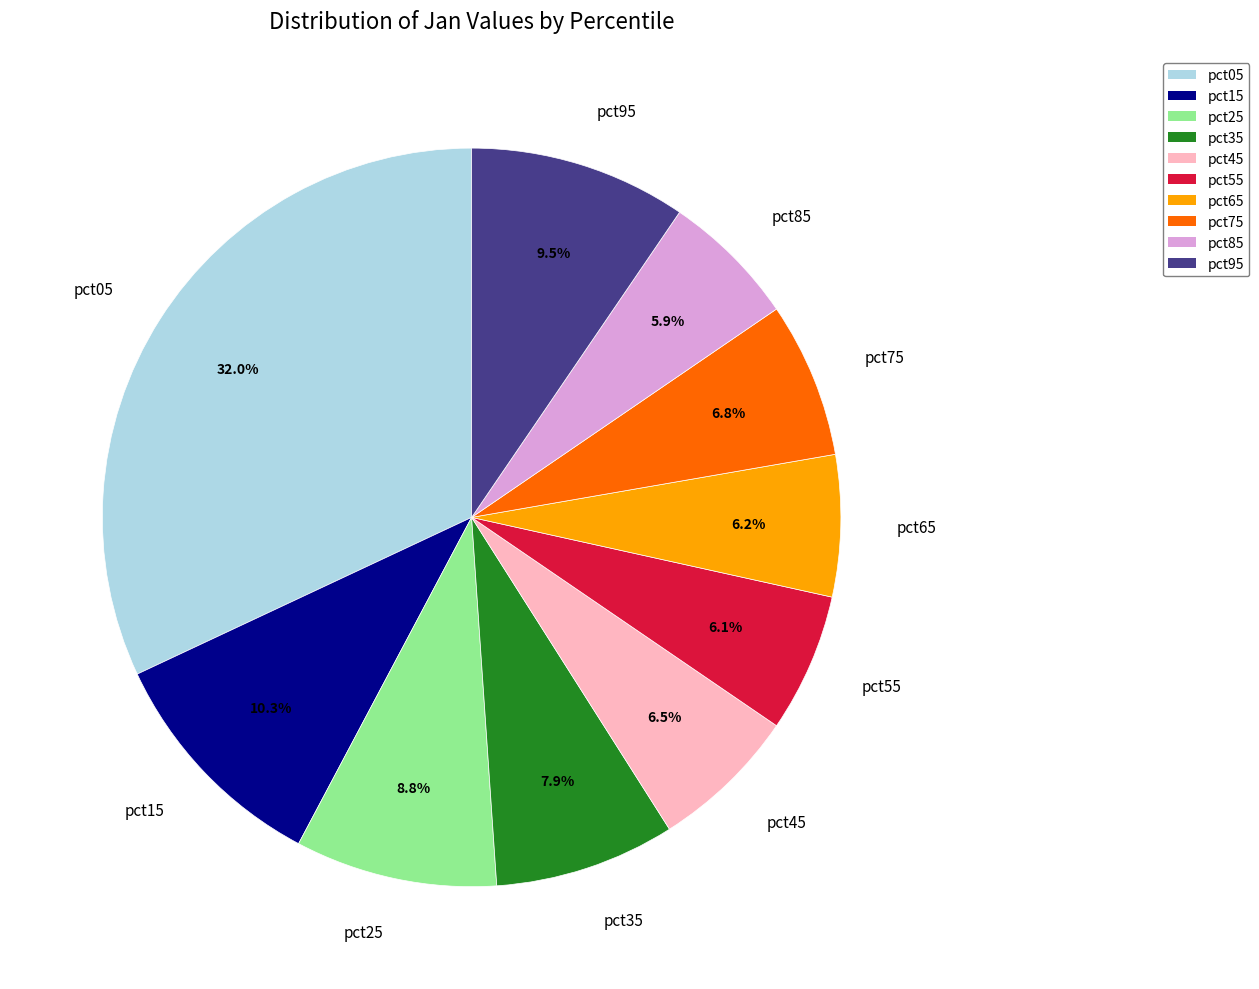

Is it true that pct55 is 6% of the pie?

True